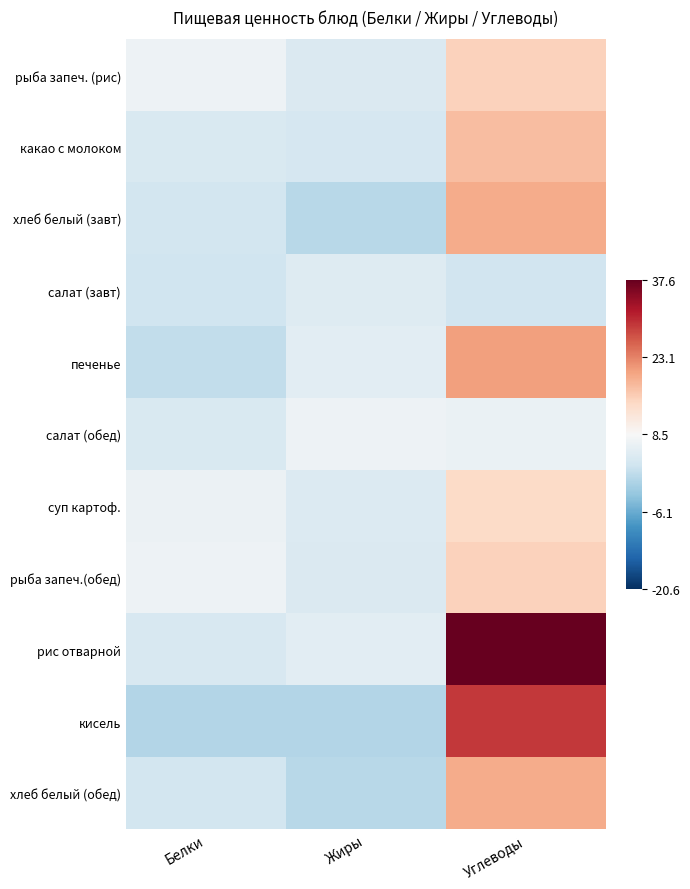

Reading left to right, transcribe all the data shown in this chart.

рыба запеч. (рис): Белки=-0.1	Жиры=-0.1	Углеводы=0.2
какао с молоком: Белки=-0.2	Жиры=-0.2	Углеводы=0.3
хлеб белый (завт): Белки=-0.2	Жиры=-0.3	Углеводы=0.4
салат (завт): Белки=-0.2	Жиры=-0.1	Углеводы=-0.2
печенье: Белки=-0.2	Жиры=-0.1	Углеводы=0.4
салат (обед): Белки=-0.2	Жиры=-0.0	Углеводы=-0.1
суп картоф.: Белки=-0.1	Жиры=-0.1	Углеводы=0.2
рыба запеч.(обед): Белки=-0.1	Жиры=-0.1	Углеводы=0.2
рис отварной: Белки=-0.2	Жиры=-0.1	Углеводы=1.0
кисель: Белки=-0.3	Жиры=-0.3	Углеводы=0.7
хлеб белый (обед): Белки=-0.2	Жиры=-0.3	Углеводы=0.4